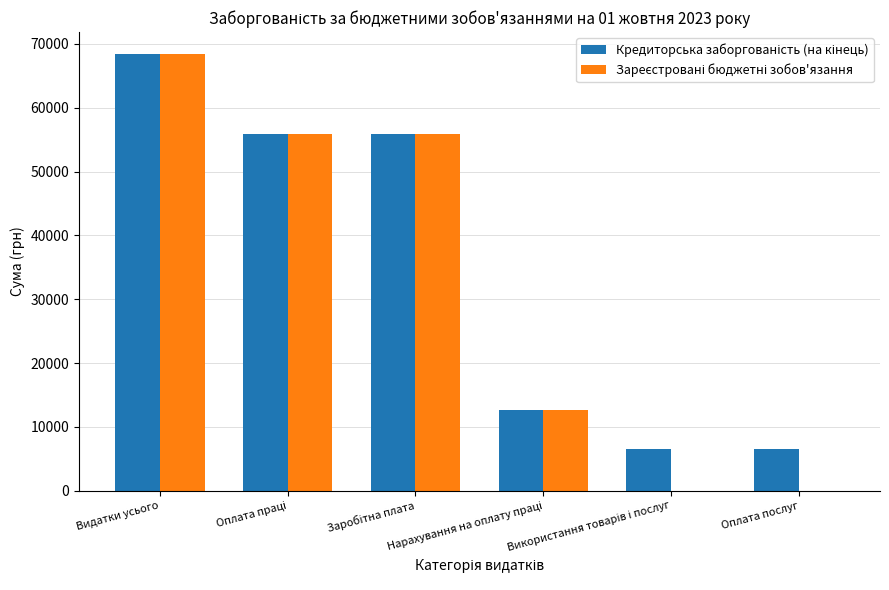

How many distinct data groups are displayed?

2